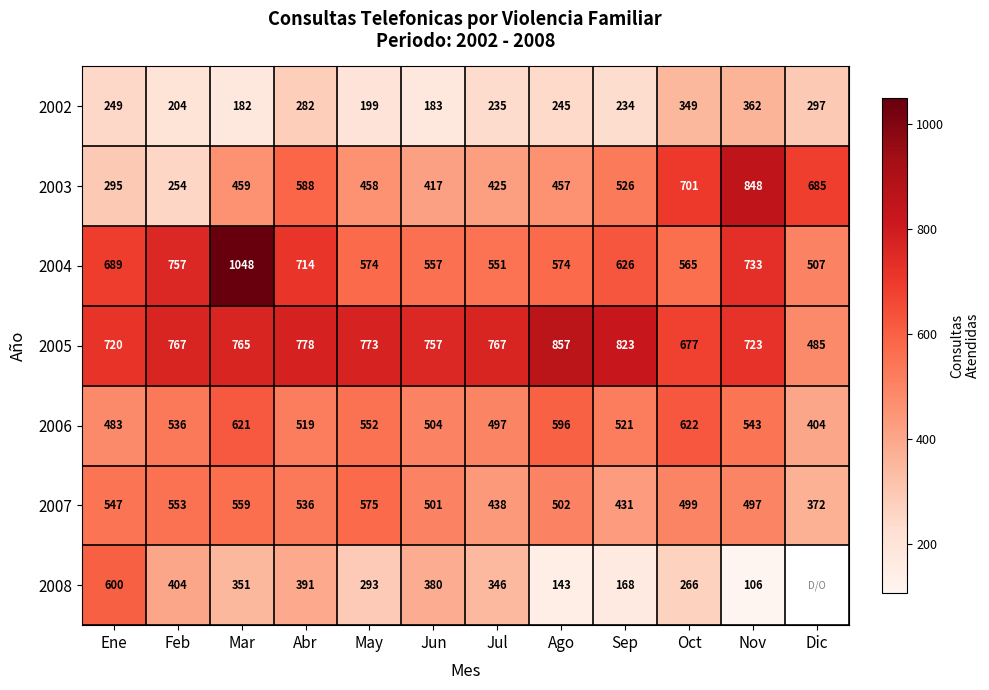

What is the total value across all series at Jun?

3299